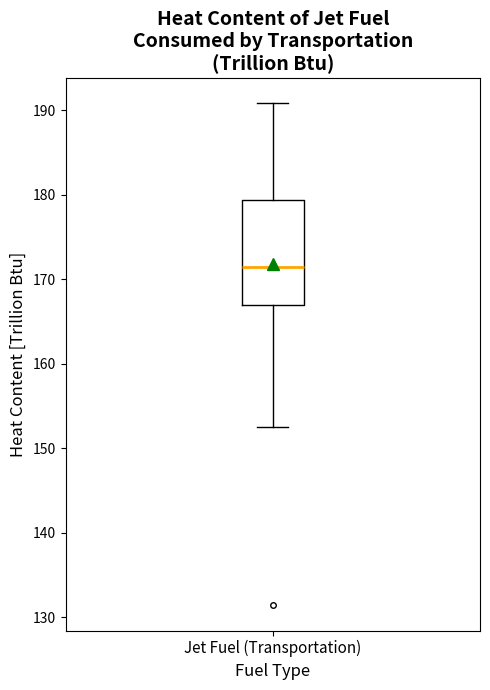

Transcribe this box plot: give where the median line is, the range the box spans, and where the two whiskers end, as read against the y-axis. The values are not printed on the chart, so give them approximately, as read against the axis.

median 172, box 167 to 179, whiskers 153 to 191